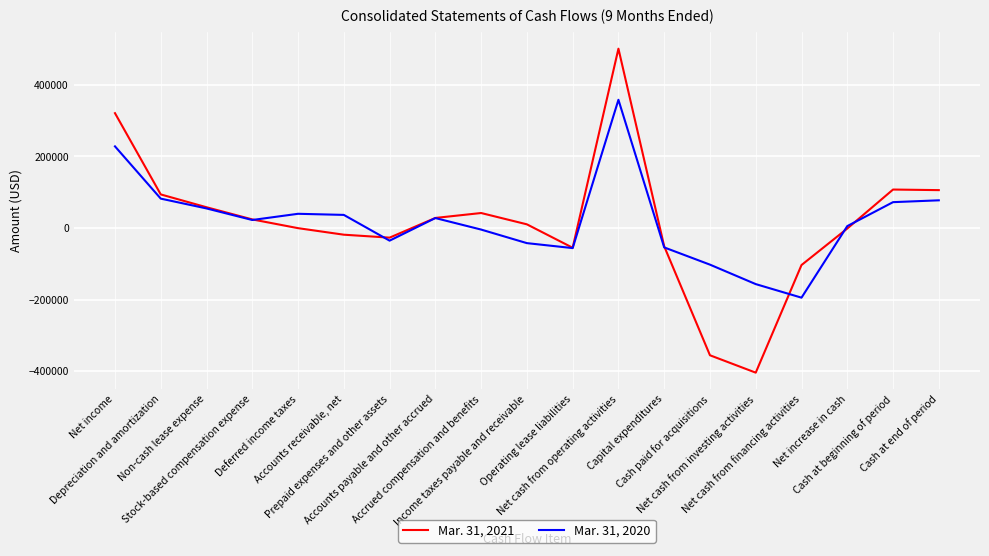

Which series has the largest range (max minus min)?

Mar. 31, 2021